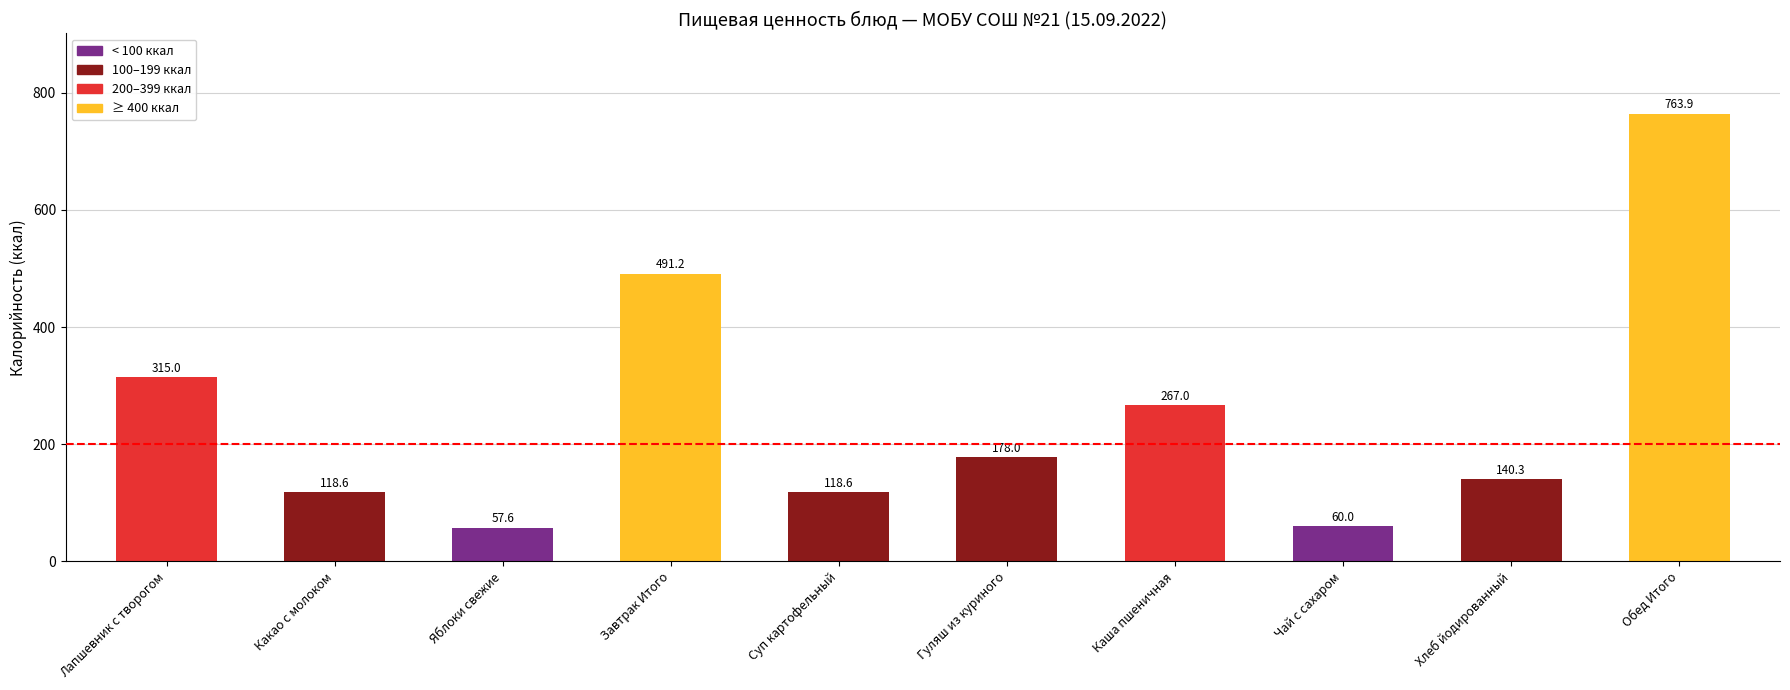

What is the change in value from Суп картофельный to Обед Итого?

+645.3